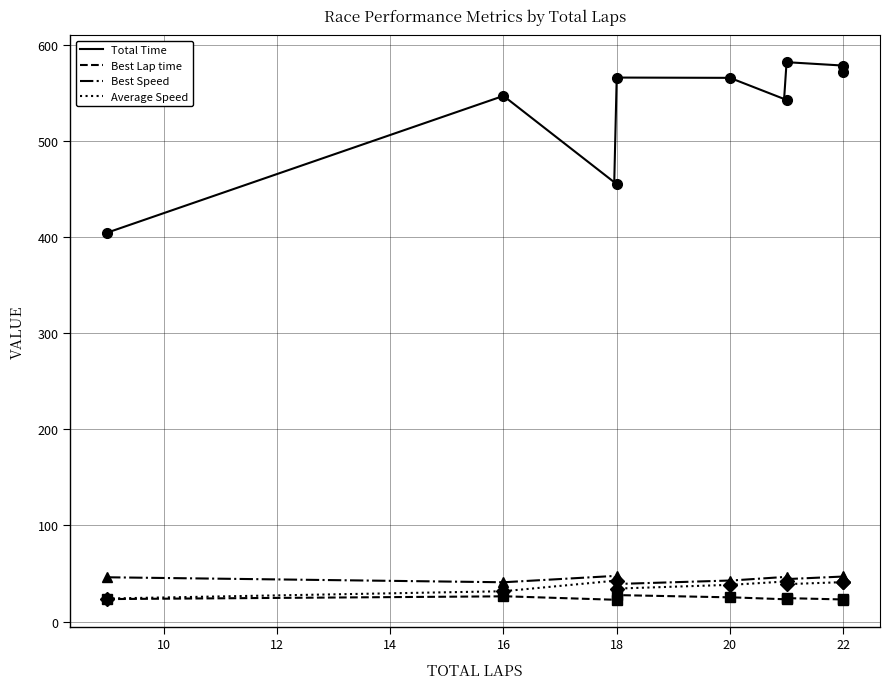

What is the lowest value of the Best Lap time series?

22.7